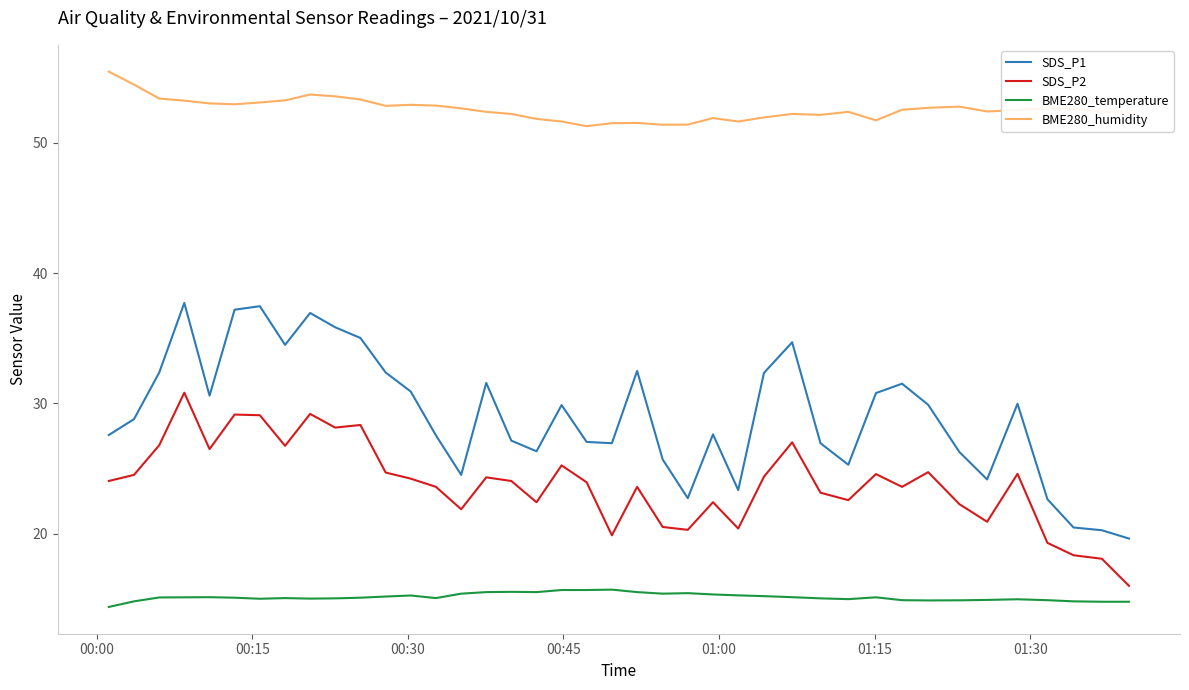

What is the minimum value shown in the chart?

14.4